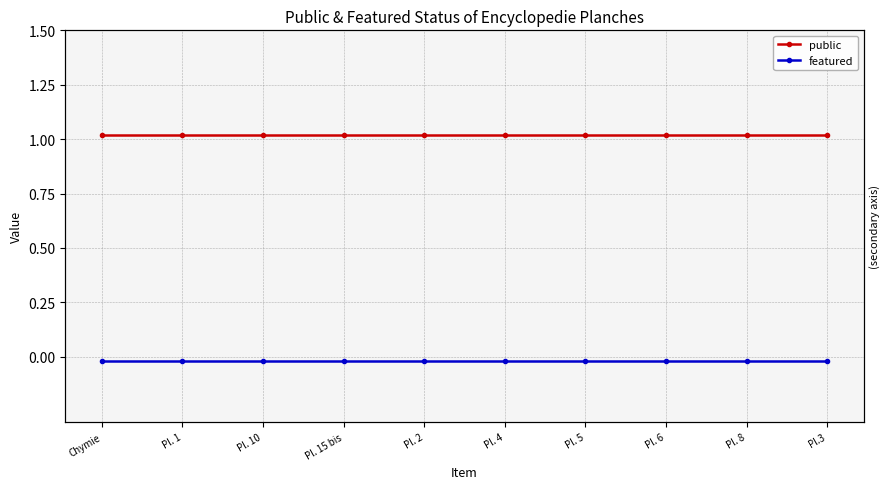

True or false: featured and public cross at least once.

False